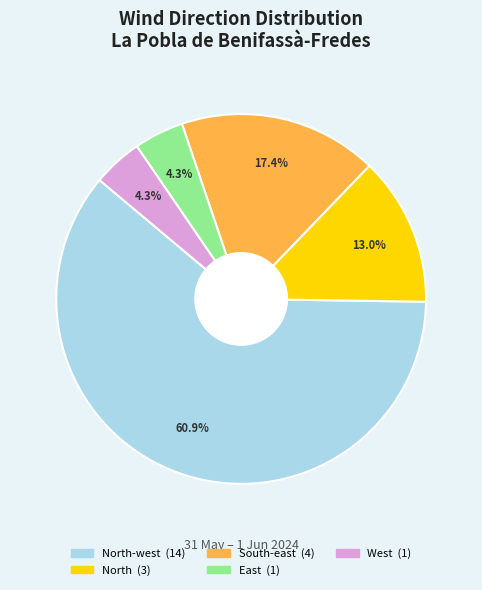

Is there any slice that represents more than half of the pie?

Yes